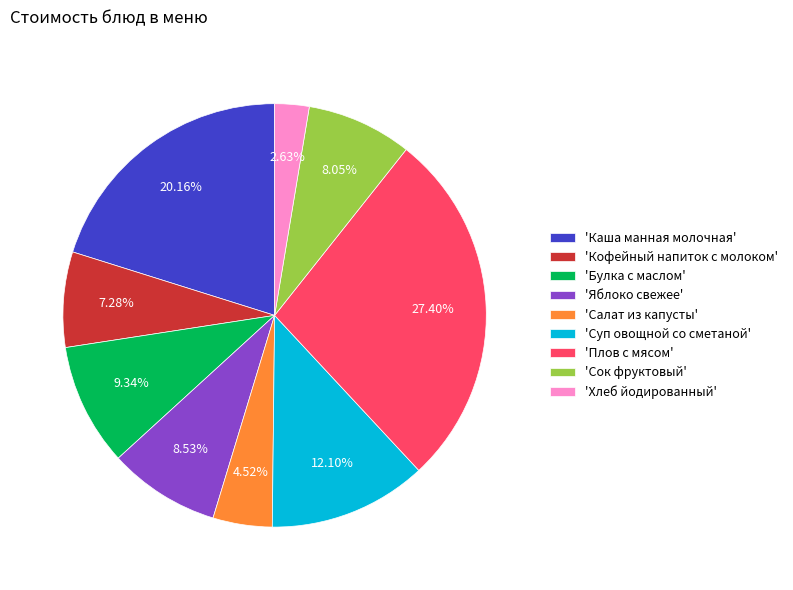

Is there any slice that represents more than half of the pie?

No